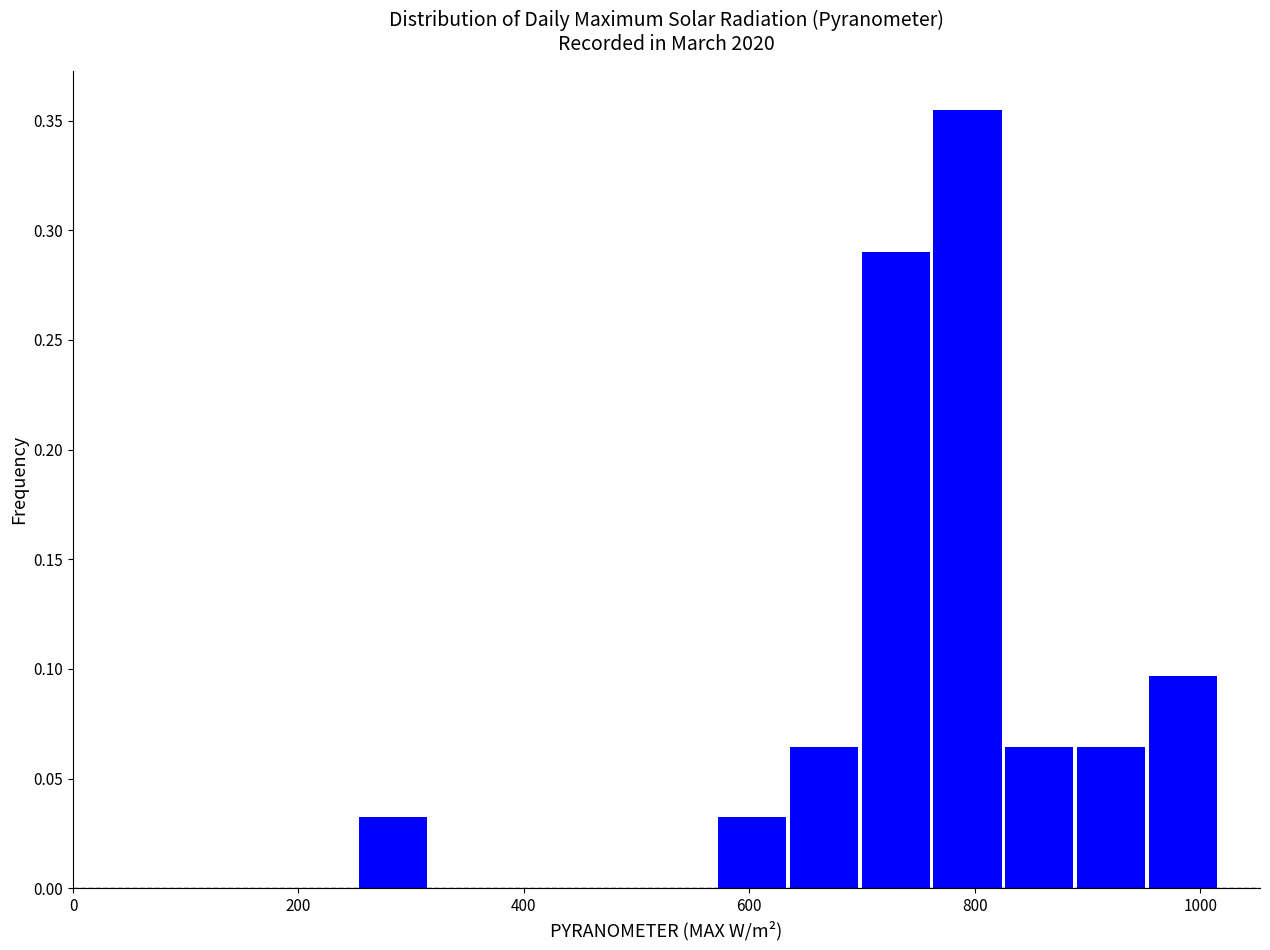

Read against the x-axis, roughly where is the centre of the tallest bar?

800